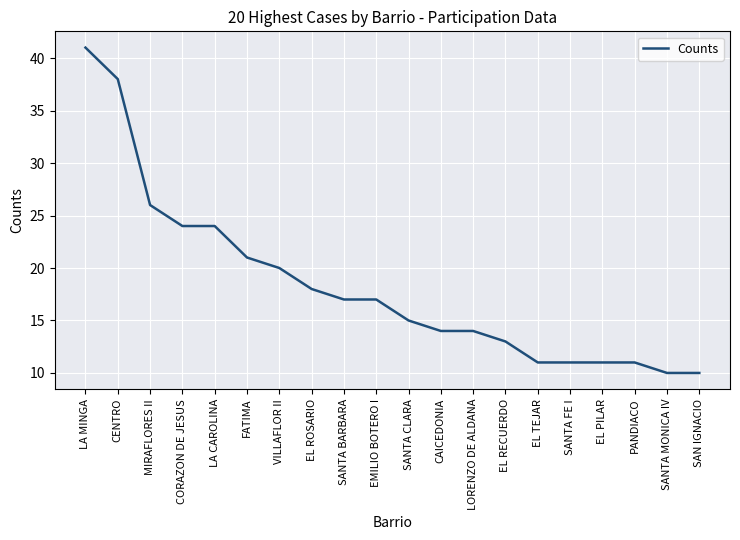

True or false: the data shows 10 at SAN IGNACIO.

True